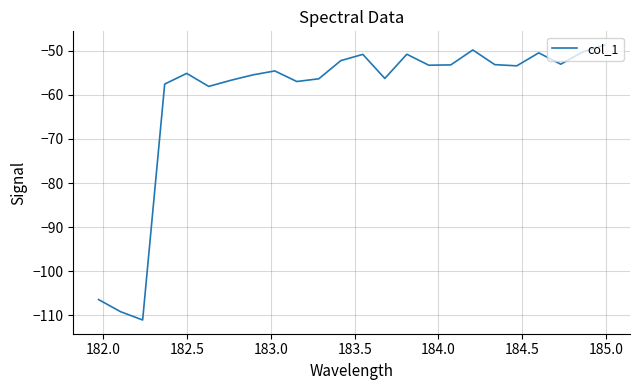

Does the chart display data point markers on the line(s)?

No